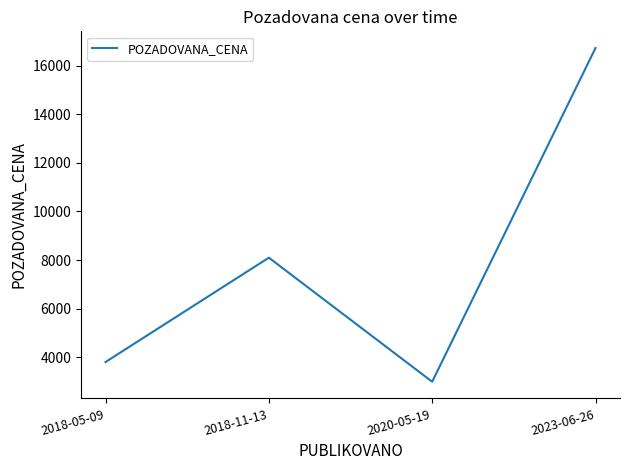

Which category has the lowest value across all series?

2020-05-19